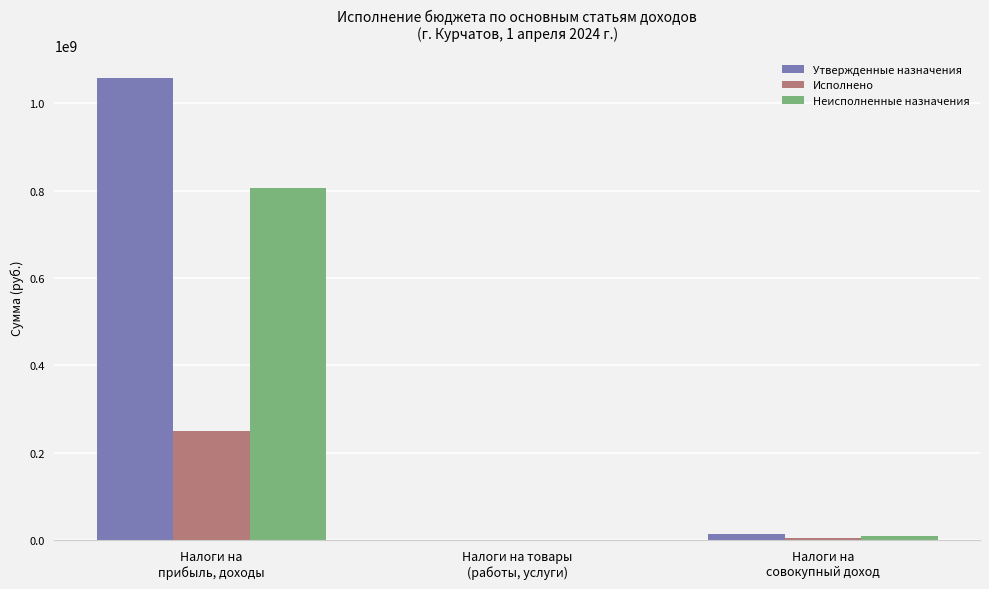

The Неисполненные назначения series shows 551300283.1 at Налоги на
прибыль, доходы. True or false?

False